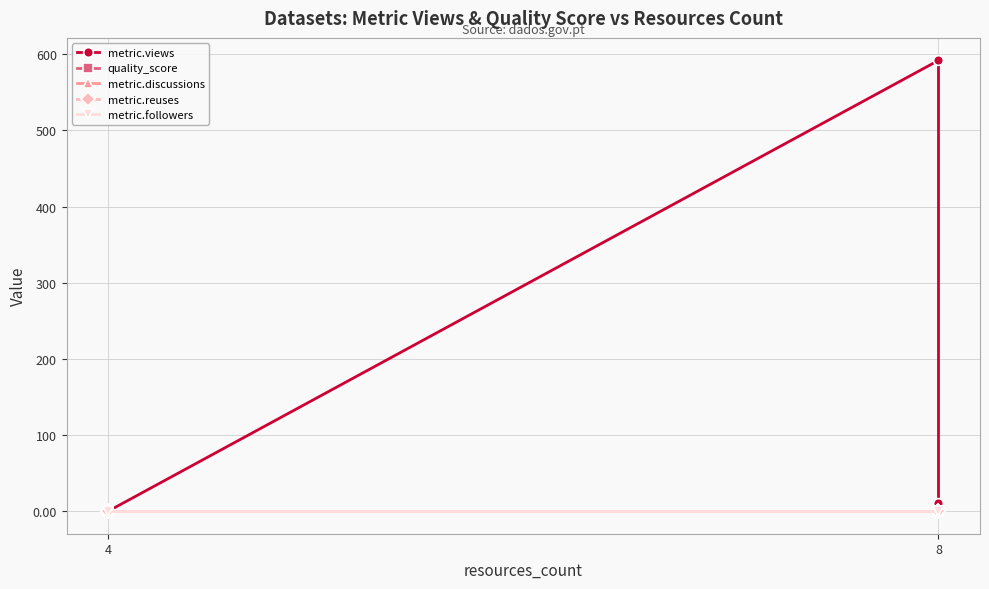

True or false: quality_score and metric.followers cross at least once.

False